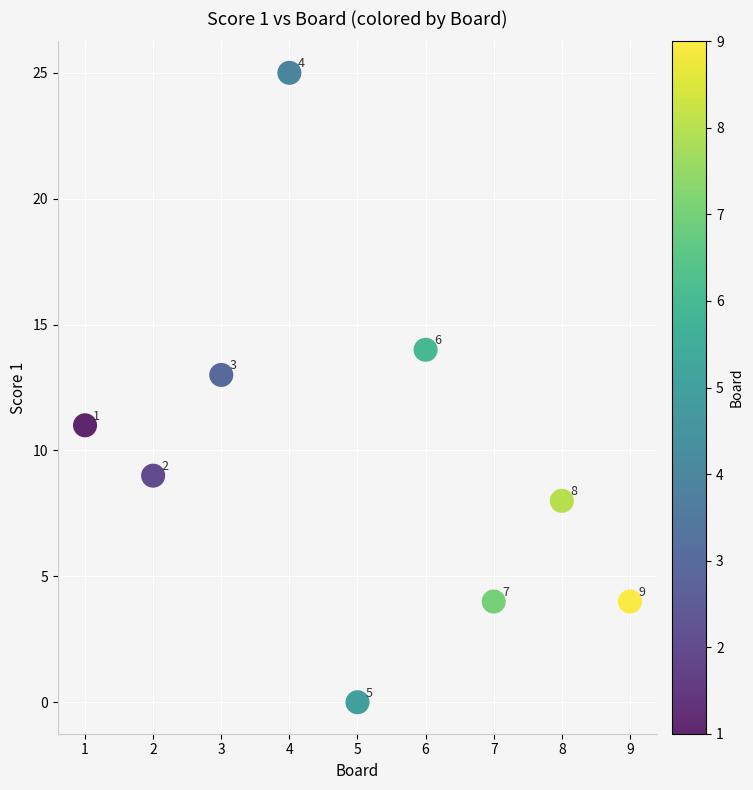

What is the average X value?

5